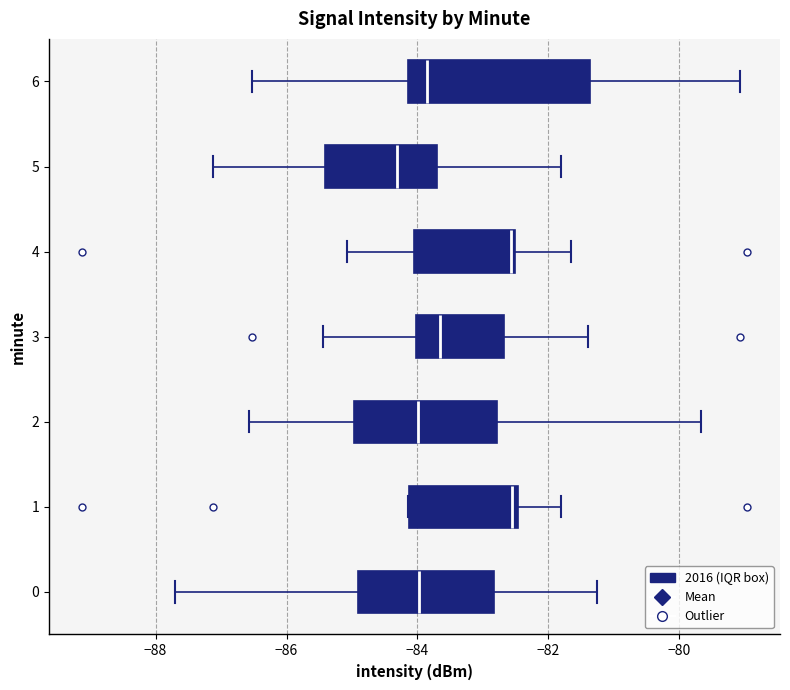

Reading bottom to top, read every box against the x-axis: the position of its median line, the range the box covers, and the ends of its whiskers. The values are not printed on the chart, so give them approximately, as read against the axis.

0: median -84.0, box -85.0 to -82.8, whiskers -87.8 to -81.2
1: median -82.6, box -84.2 to -82.4, whiskers -84.2 to -81.8
2: median -84.0, box -85.0 to -82.8, whiskers -86.6 to -79.6
3: median -83.6, box -84.0 to -82.6, whiskers -85.4 to -81.4
4: median -82.6 (just left of the box's right edge), box -84.0 to -82.6, whiskers -85.0 to -81.6
5: median -84.4, box -85.4 to -83.8, whiskers -87.2 to -81.8
6: median -83.8, box -84.2 to -81.4, whiskers -86.6 to -79.0